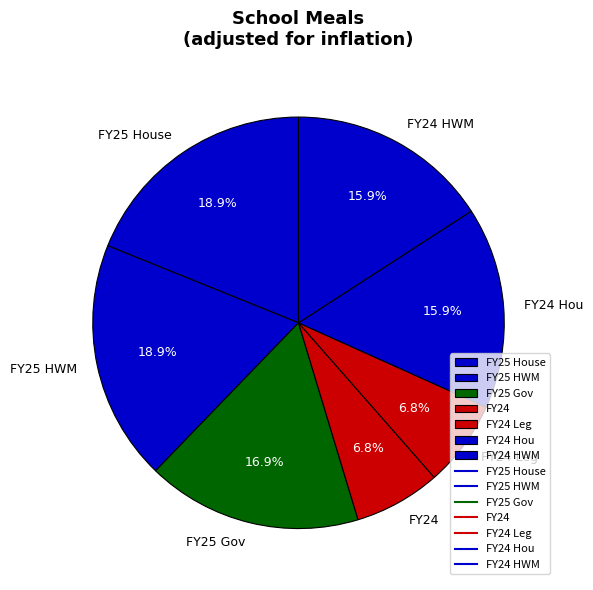

Which has a higher value, FY25 Gov or FY24?

FY25 Gov